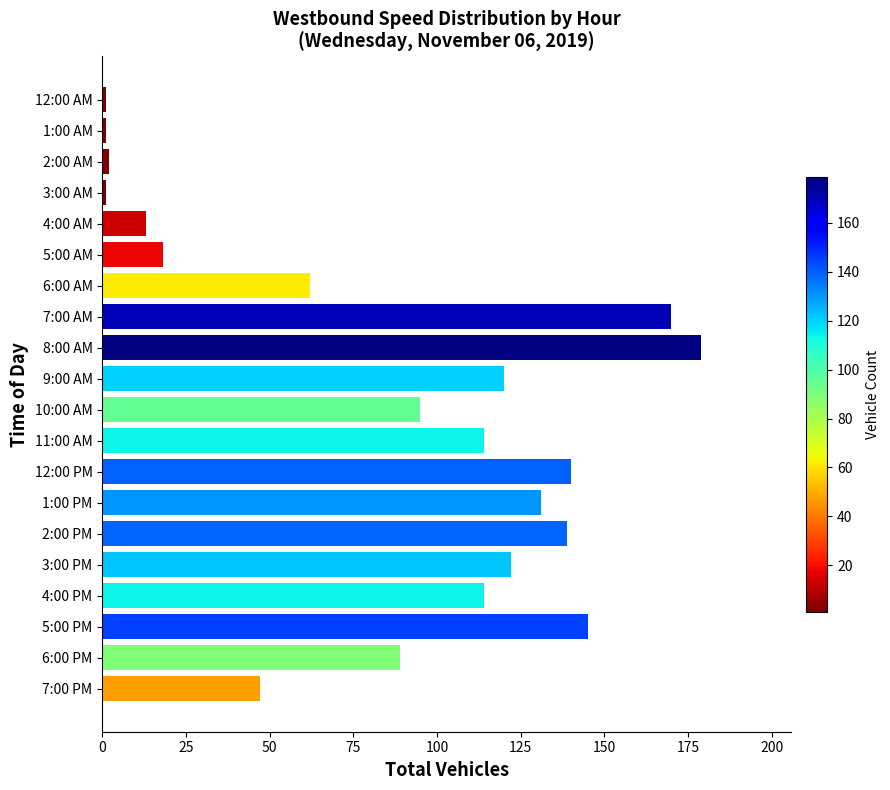

Is it true that the value at 6:00 AM is 102?

False